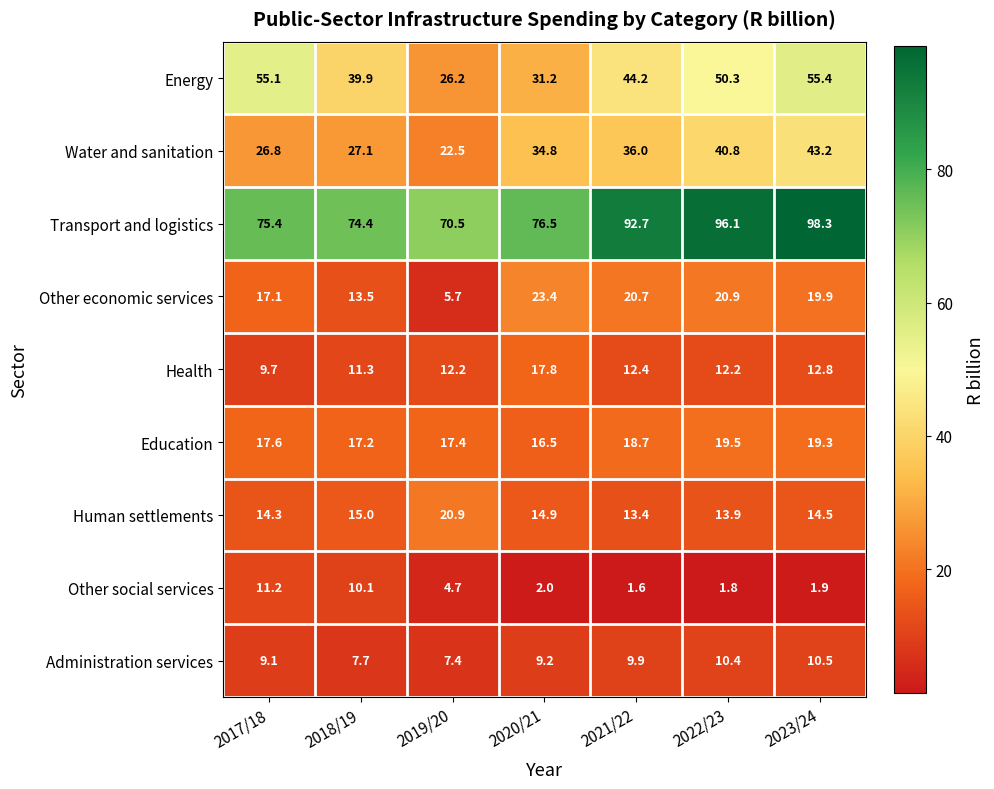

Which series has the largest total across all categories?

Transport and logistics